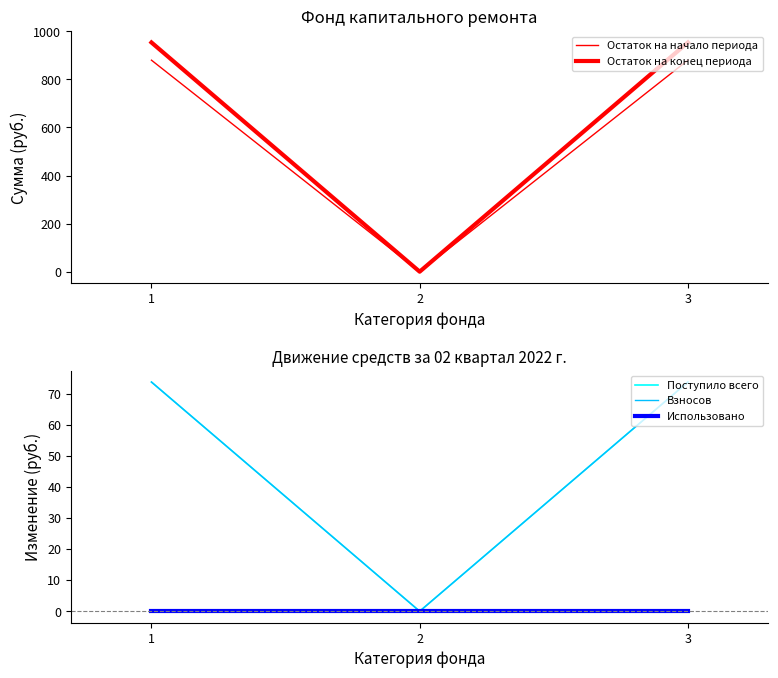

What is the difference between the highest and lowest values at 3?

953.5